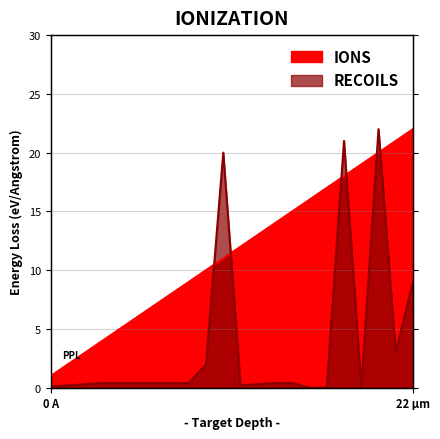

Is it true that 通し番号 equals 21.0 at 21?

True